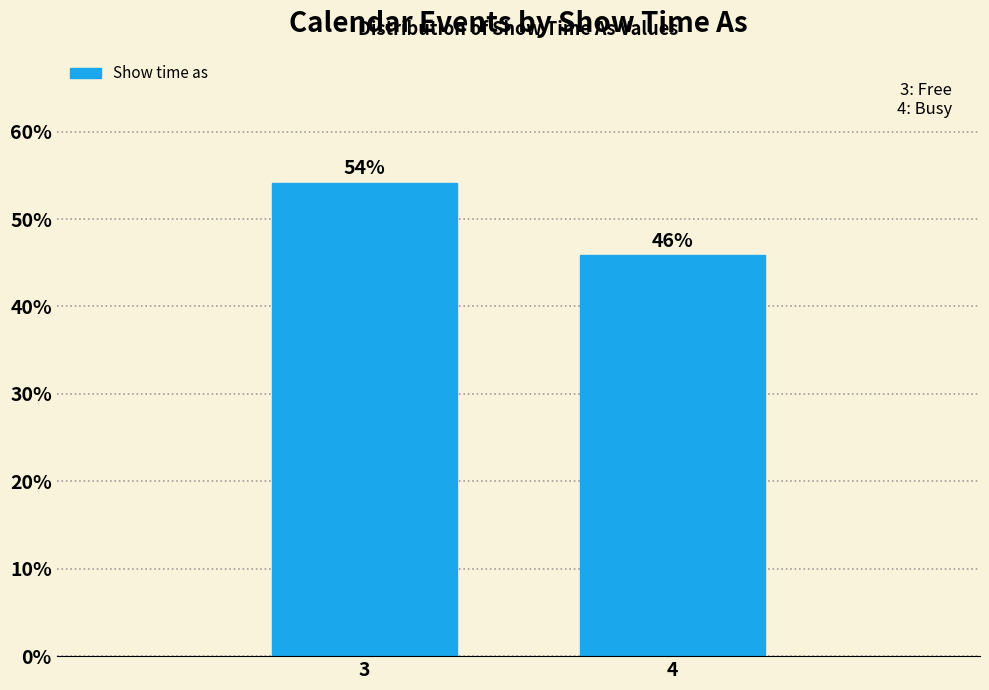

What is the value of the 1st bar from the left?

54.2